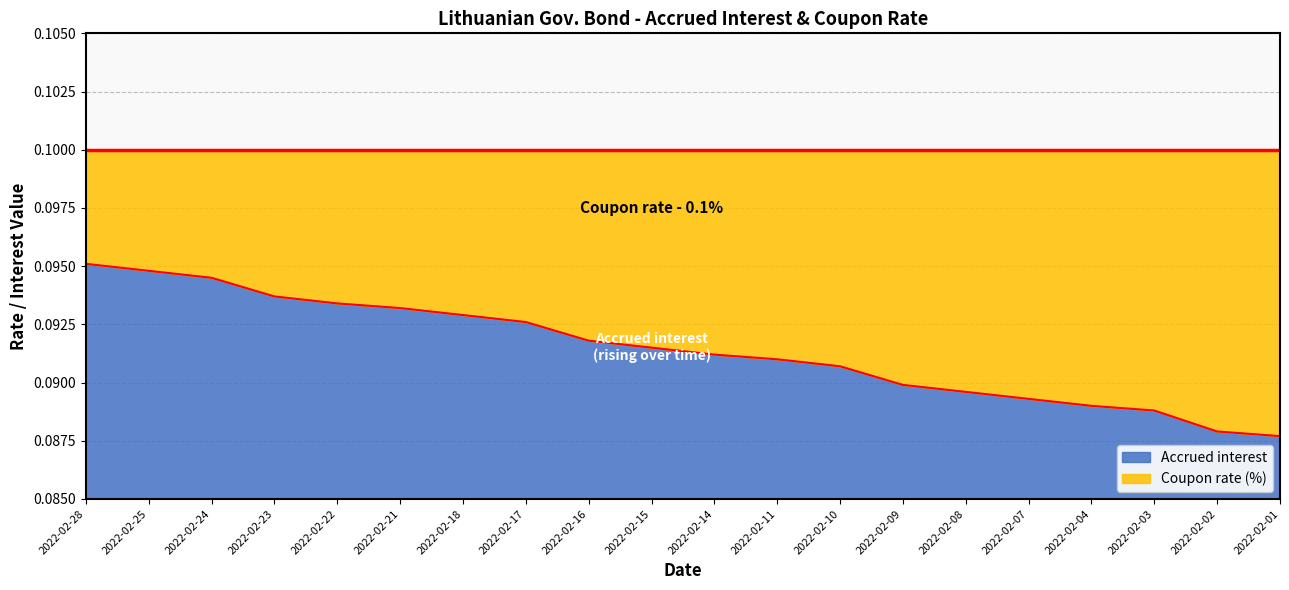

What is the sum of the values at 2022-02-08 and 2022-02-03?

0.2